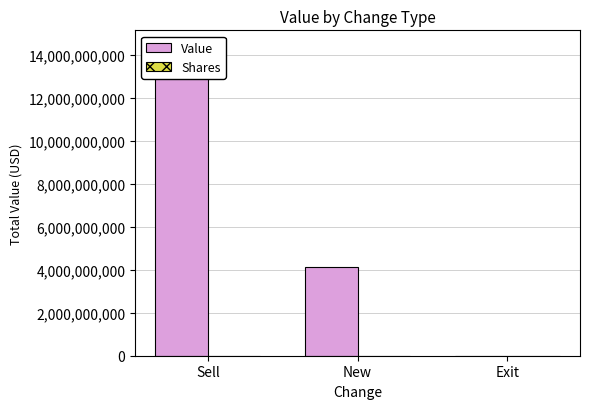

Reading right to left, extract all data points from this chart.

Value: 0	4129581000	14427128000
Shares: 575091	46467	255462